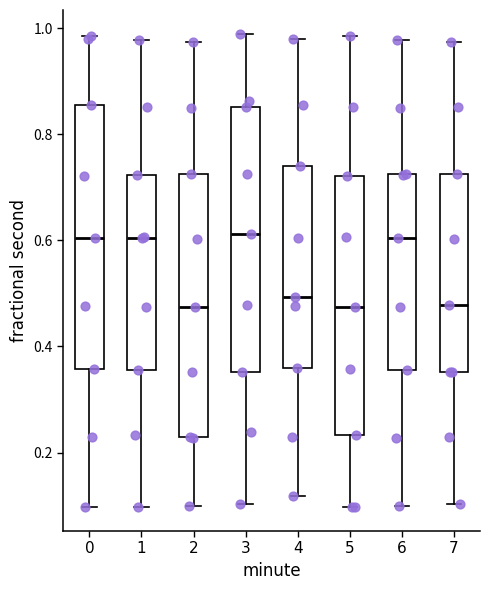

Reading left to right, transcribe this box plot: for each box, give where its median line is, the range the box spans, and where its two whiskers end, as read against the y-axis. The values are not printed on the chart, so give them approximately, as read against the axis.

0: median 0.60, box 0.36 to 0.86, whiskers 0.10 to 0.98
1: median 0.60, box 0.36 to 0.72, whiskers 0.10 to 0.98
2: median 0.48, box 0.22 to 0.72, whiskers 0.10 to 0.98
3: median 0.62, box 0.36 to 0.86, whiskers 0.10 to 0.98
4: median 0.50, box 0.36 to 0.74, whiskers 0.12 to 0.98
5: median 0.48, box 0.24 to 0.72, whiskers 0.10 to 0.98
6: median 0.60, box 0.36 to 0.72, whiskers 0.10 to 0.98
7: median 0.48, box 0.36 to 0.72, whiskers 0.10 to 0.98